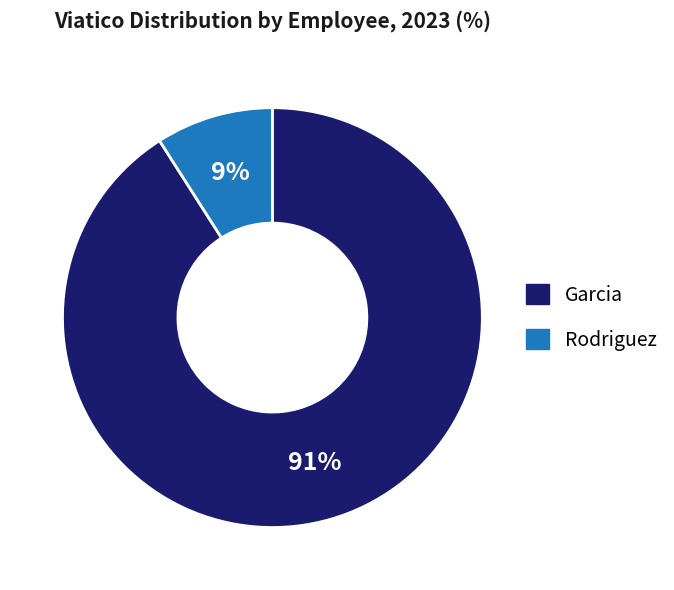

Which slice is the smallest?

Rodriguez